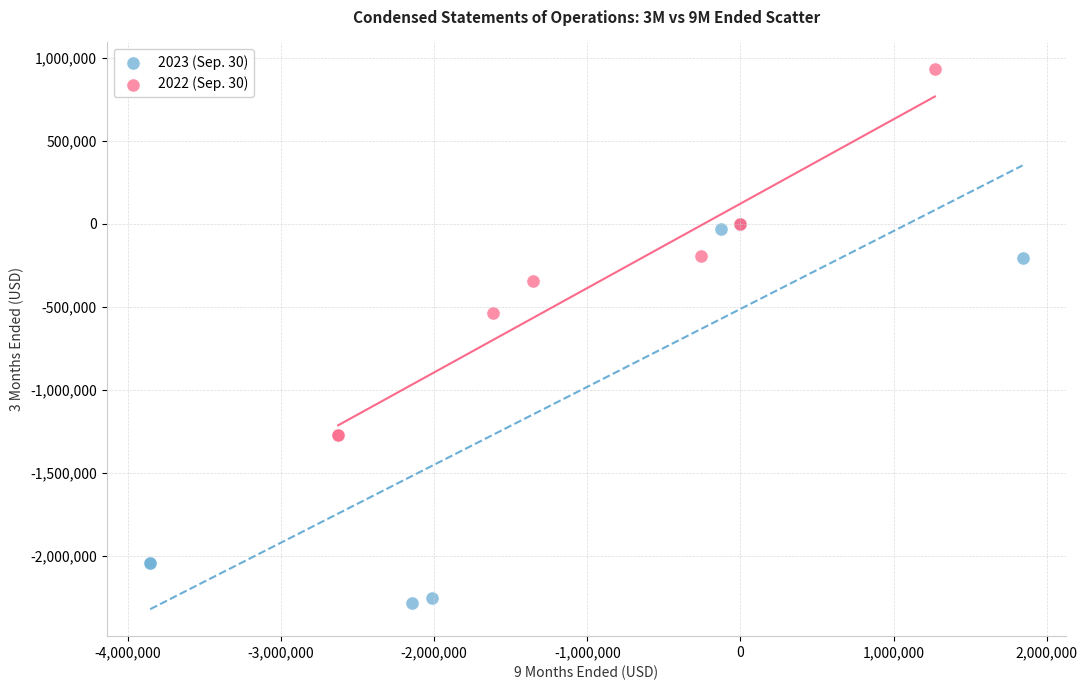

Which series contains the lowest Y value?

2023 (Sep. 30)